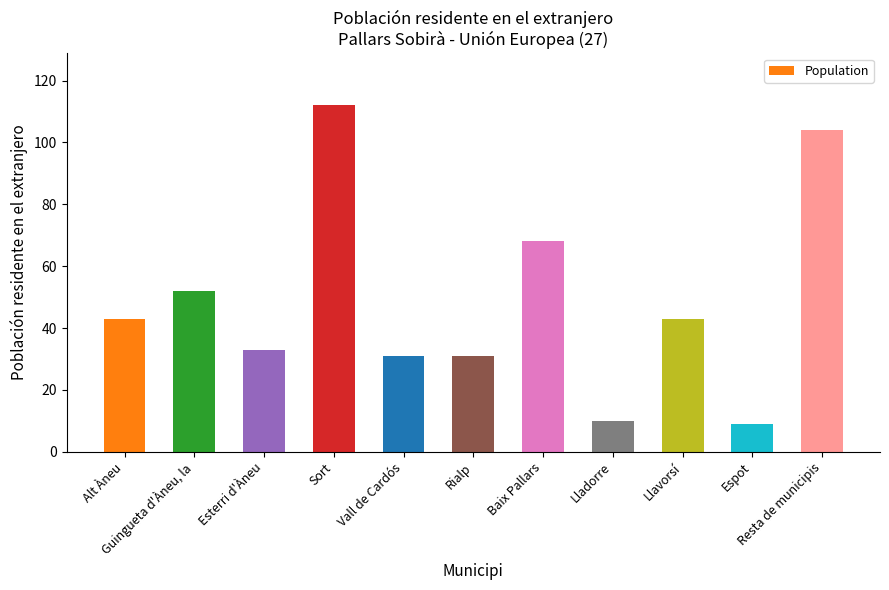

What is the greatest value displayed?

112